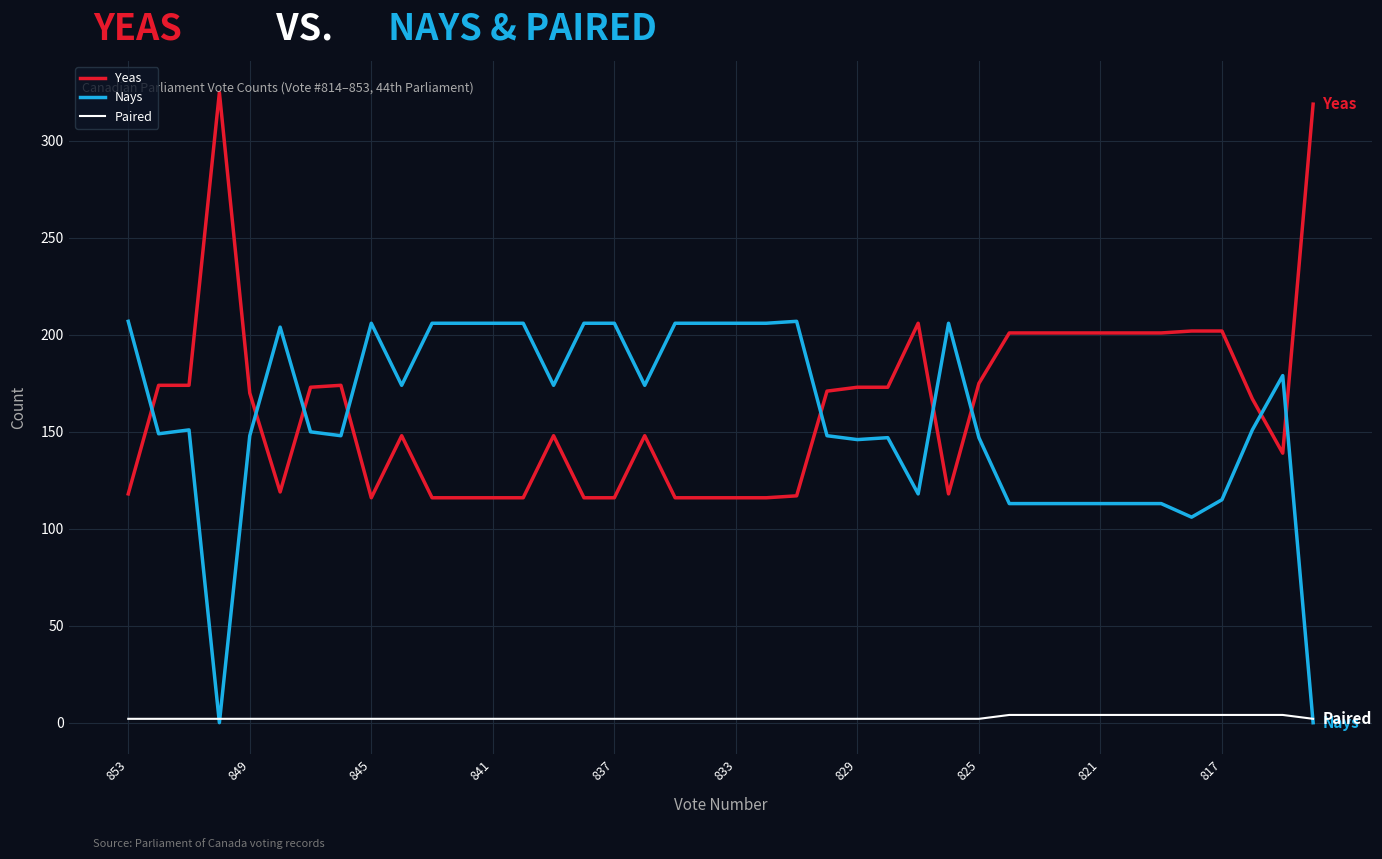

Rank the series by their maximum value, from lowest to highest.

Paired, Nays, Yeas